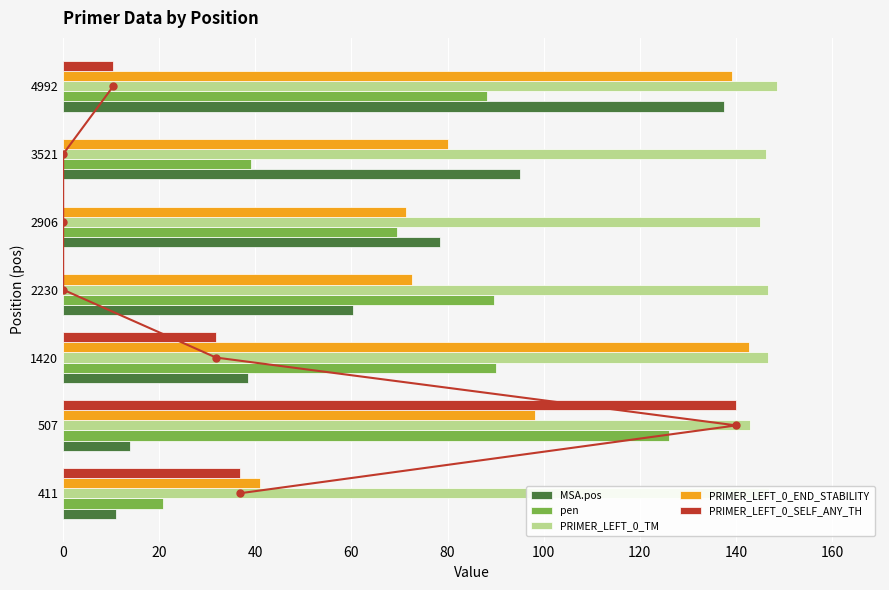

Is it true that pen equals 36.1 at 411?

False